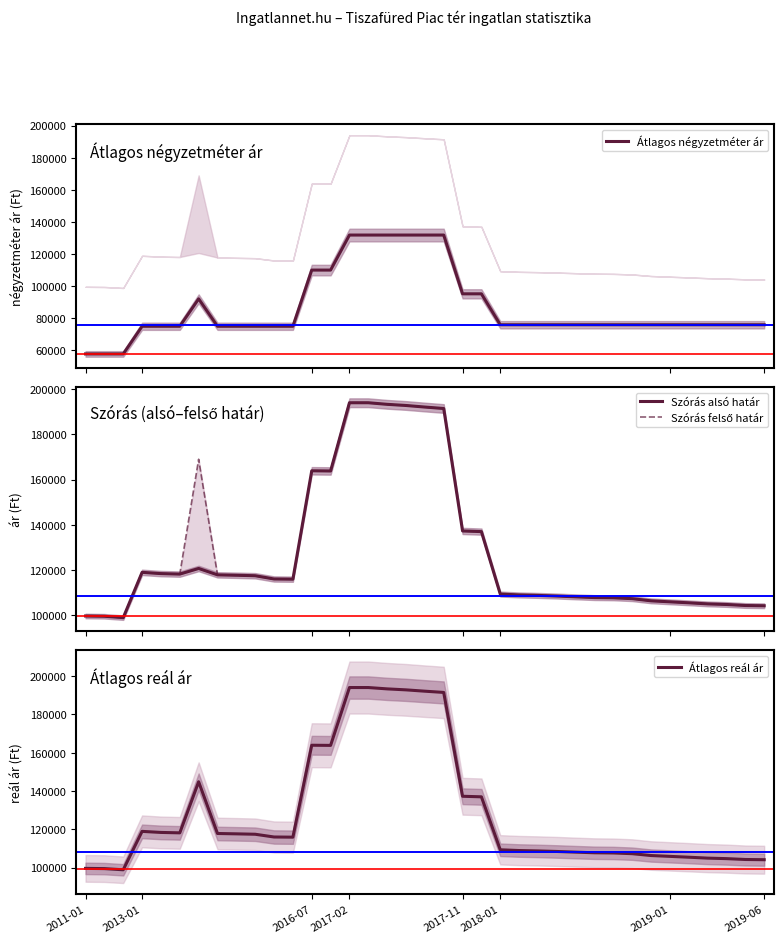

True or false: Szórás alsó határ and Átlagos négyzetméter ár intersect in this chart.

False